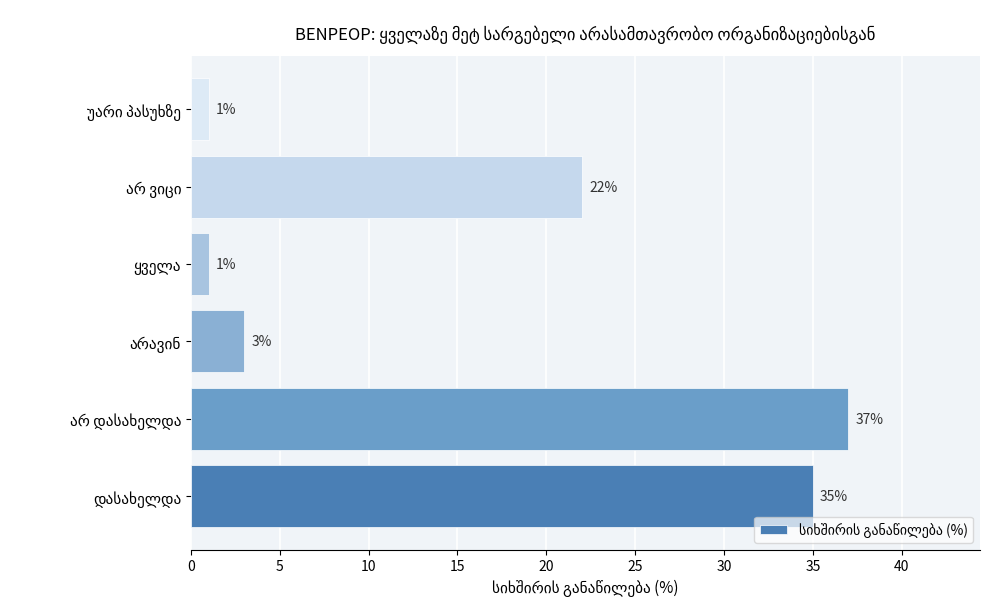

What is the greatest value displayed?

37